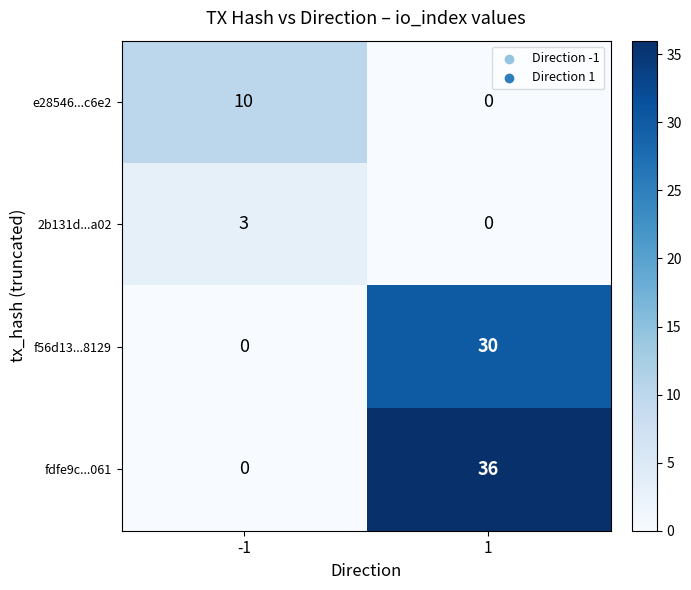

The 2b131d...a02 series shows -1 at 1. True or false?

False